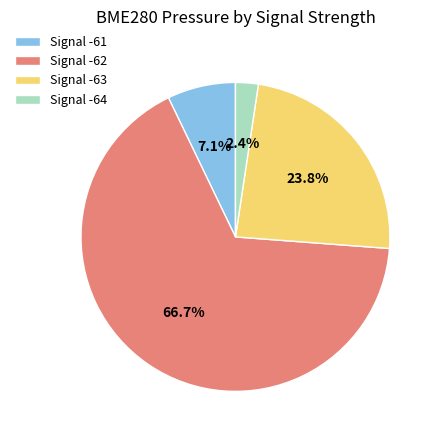

What is the largest slice in the pie chart?

Signal -62